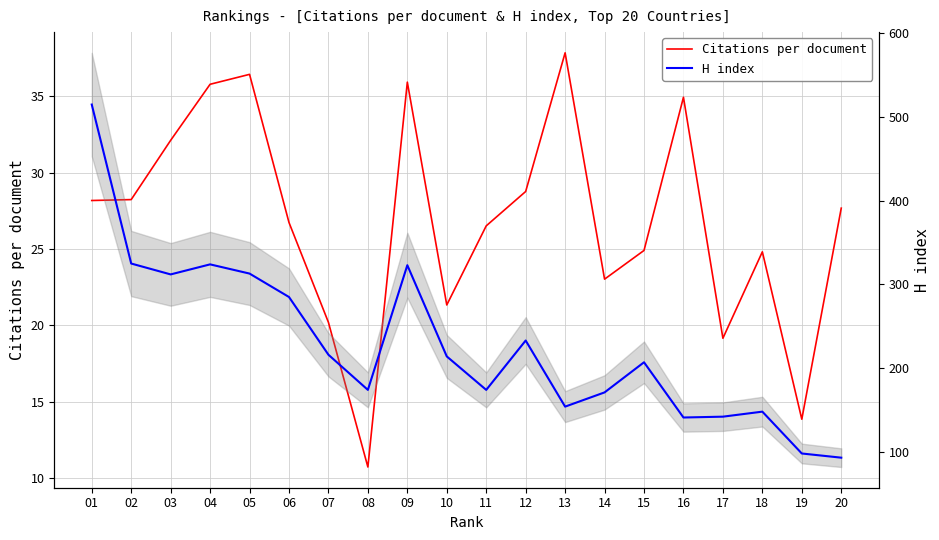

List the series in order of their overall mean, highest first.

H index, Citations per document